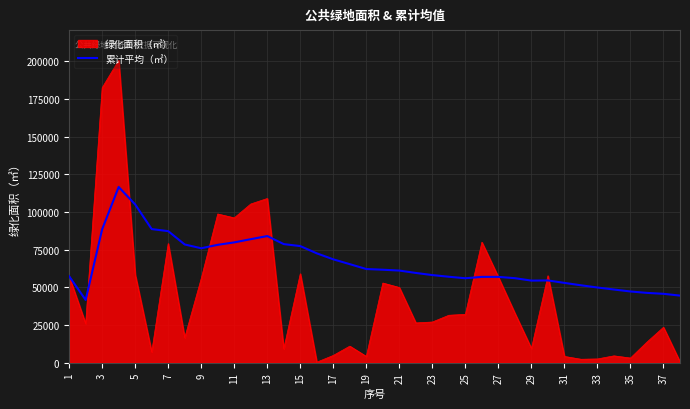

Count the number of categories in the chart.

38